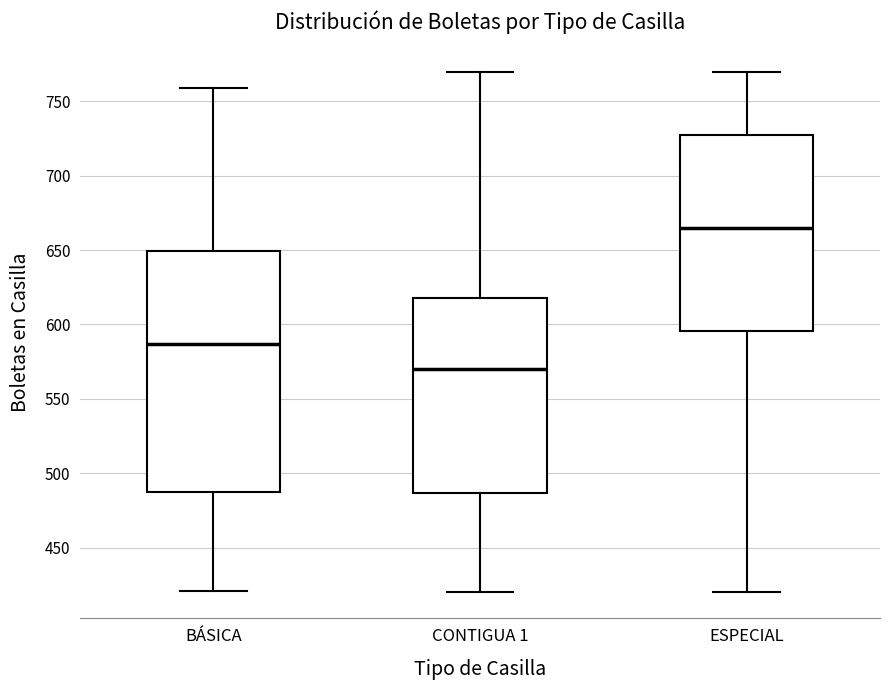

Reading left to right, transcribe this box plot: for each box, give where its median line is, the range the box spans, and where its two whiskers end, as read against the y-axis. The values are not printed on the chart, so give them approximately, as read against the axis.

BÁSICA: median 585, box 485 to 650, whiskers 420 to 760
CONTIGUA 1: median 570, box 485 to 620, whiskers 420 to 770
ESPECIAL: median 665, box 595 to 725, whiskers 420 to 770